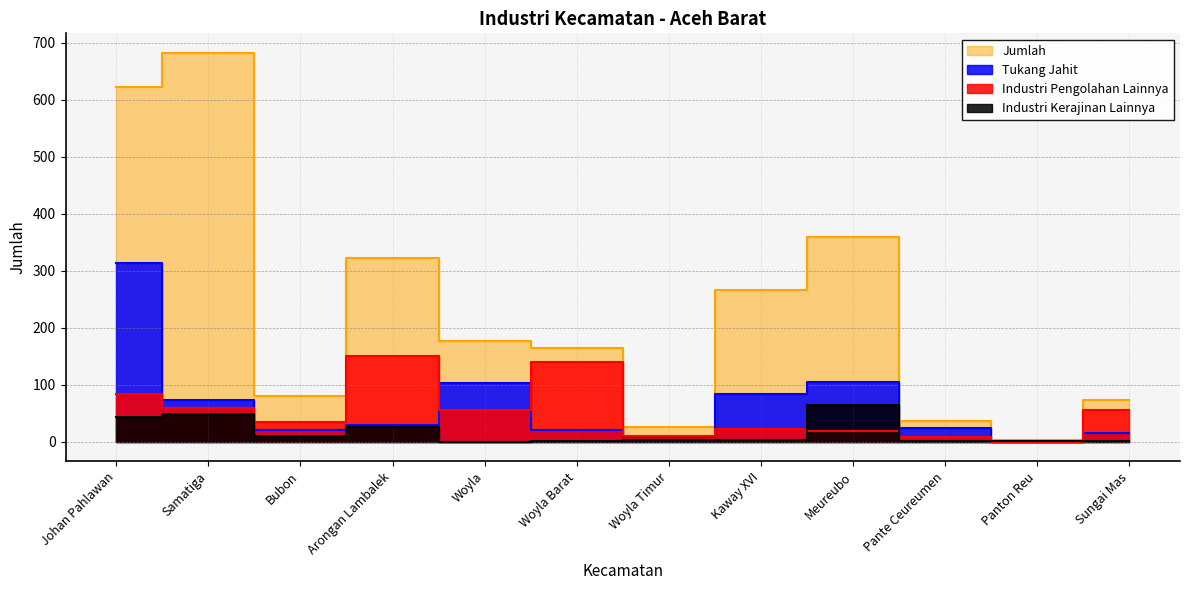

Where is the first local maximum for Industri Pengolahan Lainnya?

Arongan Lambalek